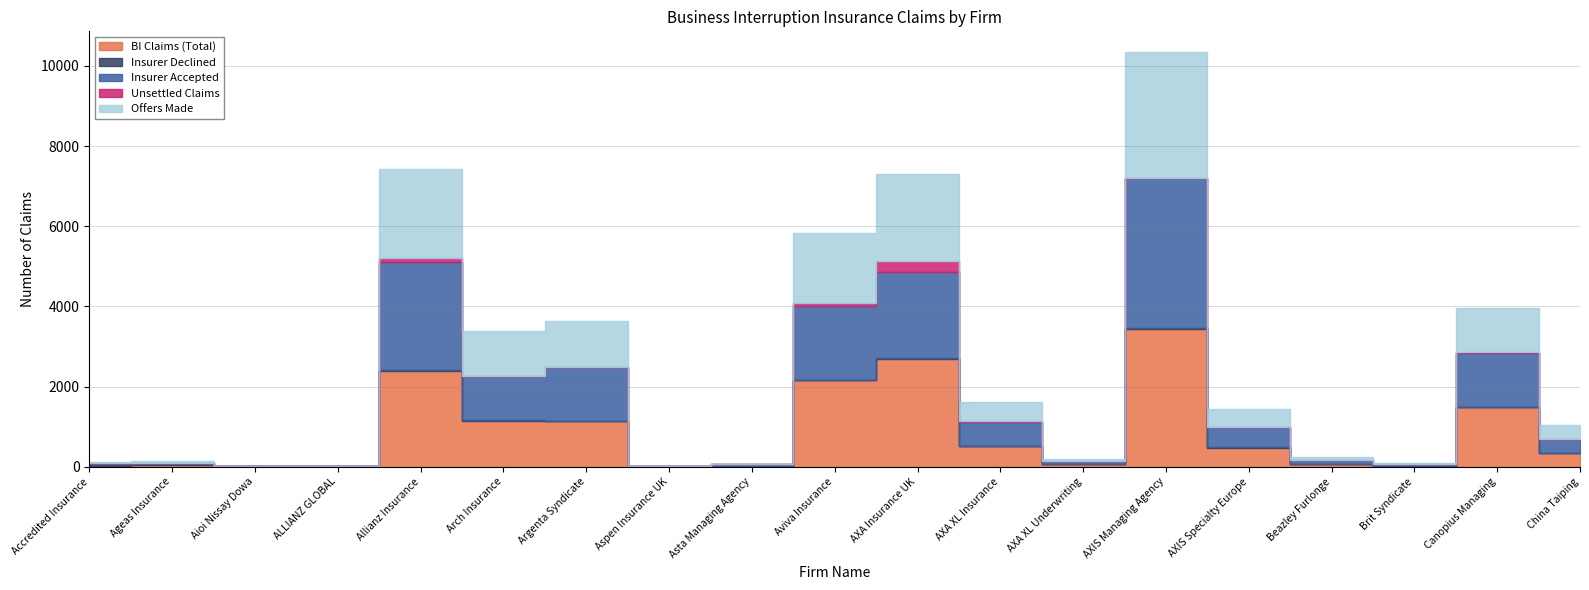

The value of Offers Made at ALLIANZ GLOBAL is 3. True or false?

False